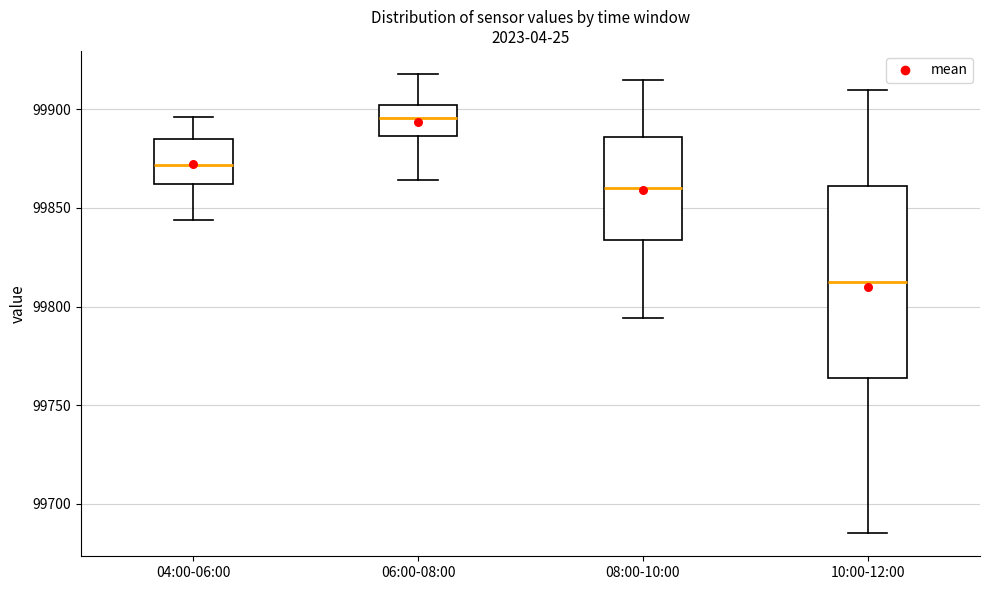

Comparing the boxes themselves (not the whiskers), which one is the tallest?

10:00-12:00